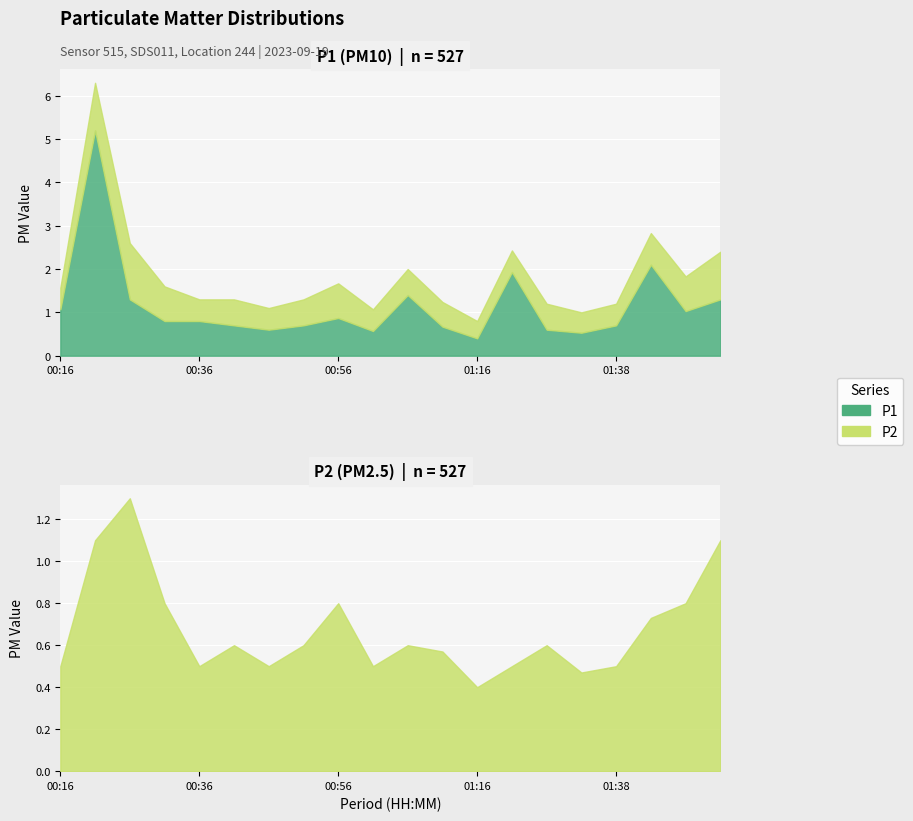

What is the average value of the P2 series?

0.7